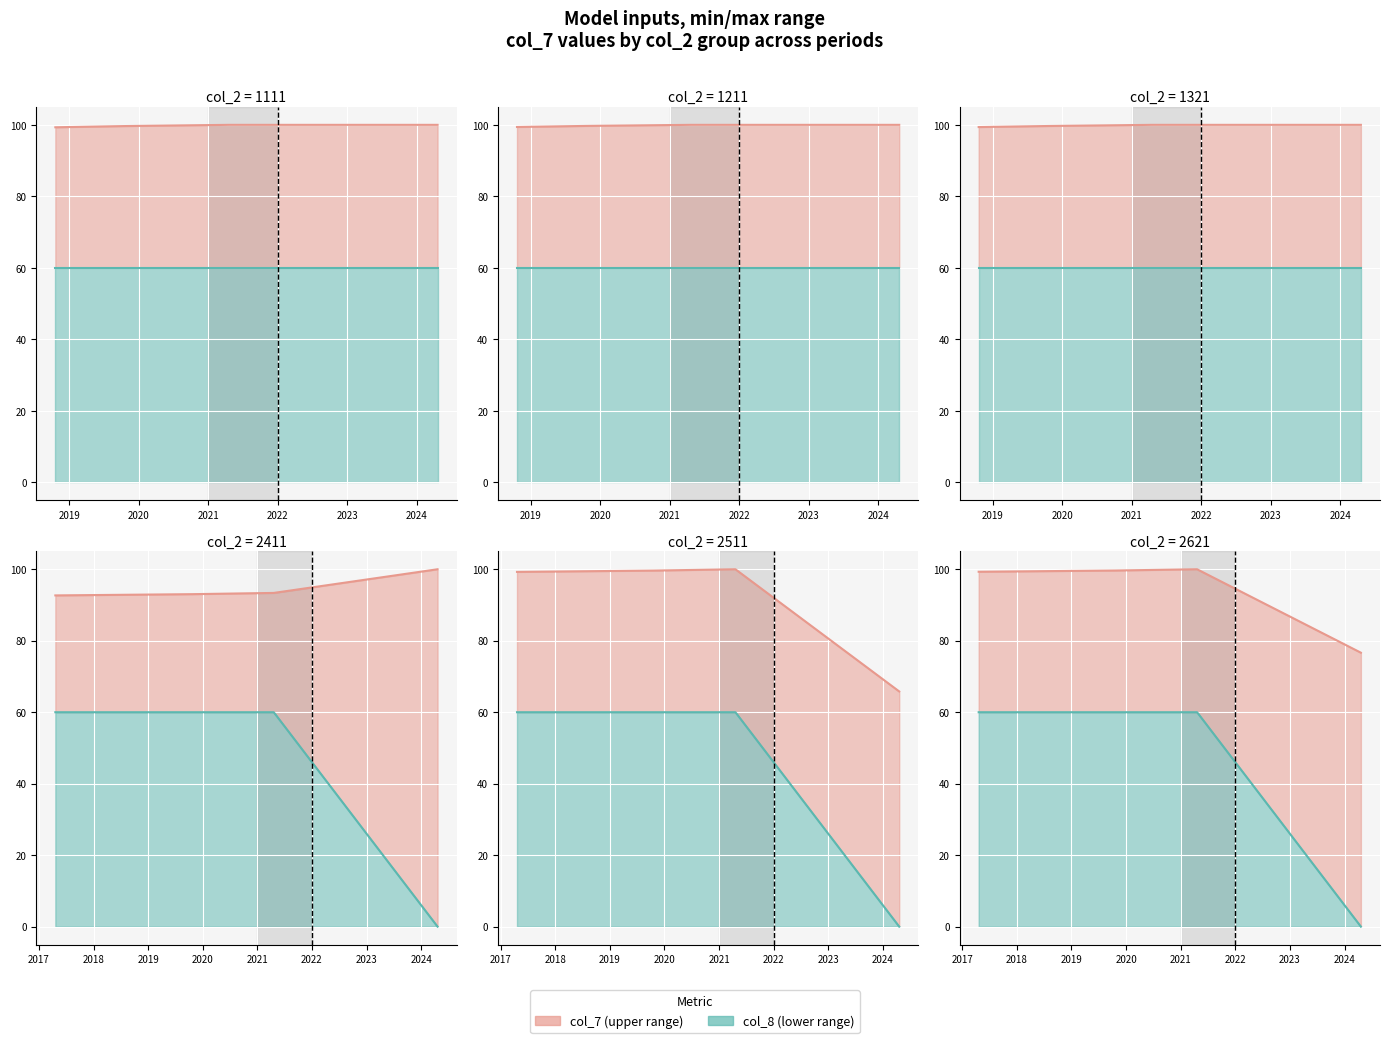

List the series in order of their peak value, highest first.

col_7 line, col_8 line